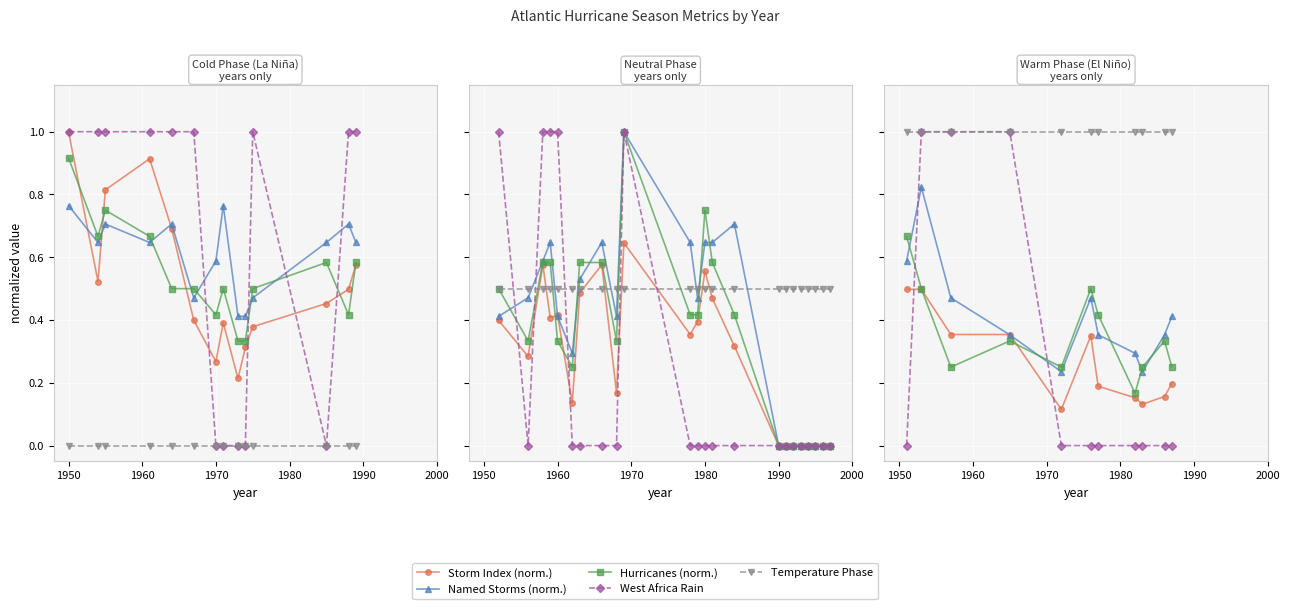

Rank the series by their maximum value, from highest to lowest.

West Africa Rain, Temperature Phase, Named Storms (norm.), Hurricanes (norm.), Storm Index (norm.)